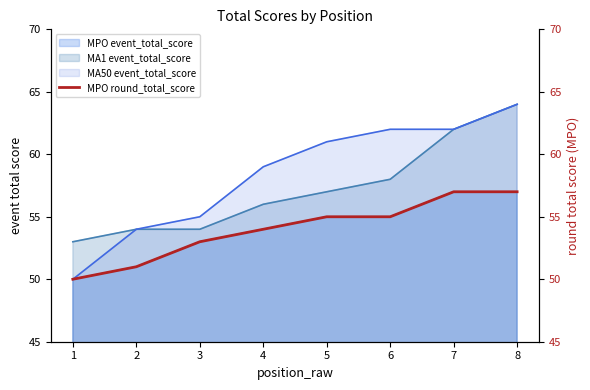

What value does the data have at 4?

54